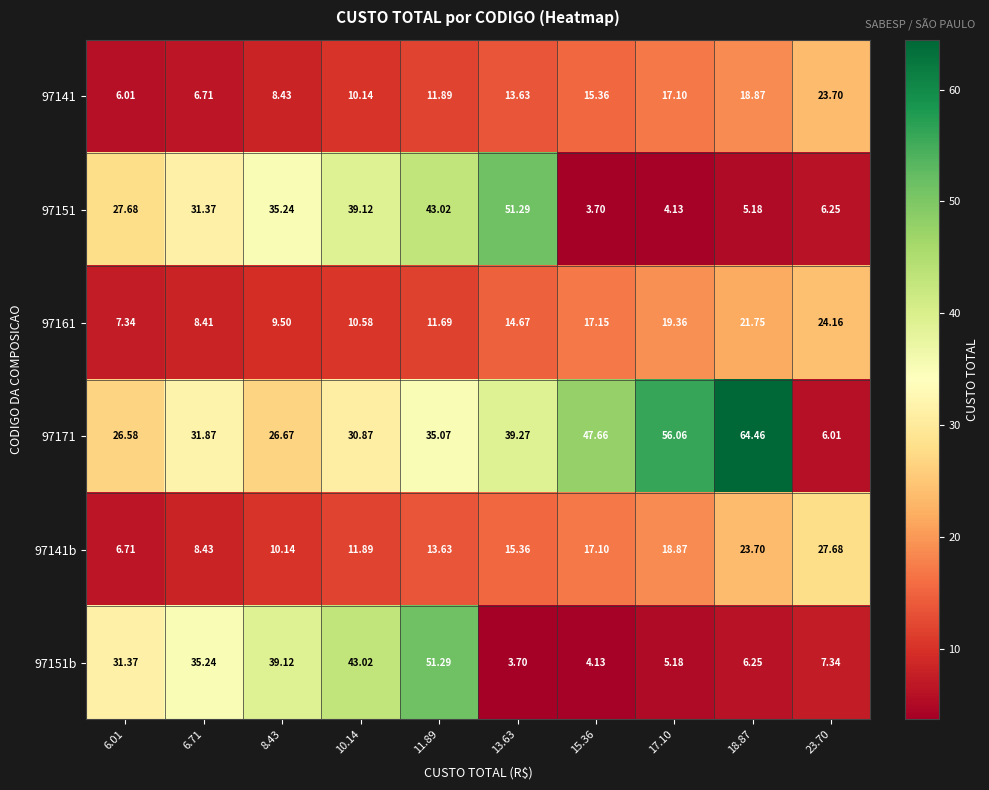

Count the number of categories in the chart.

10